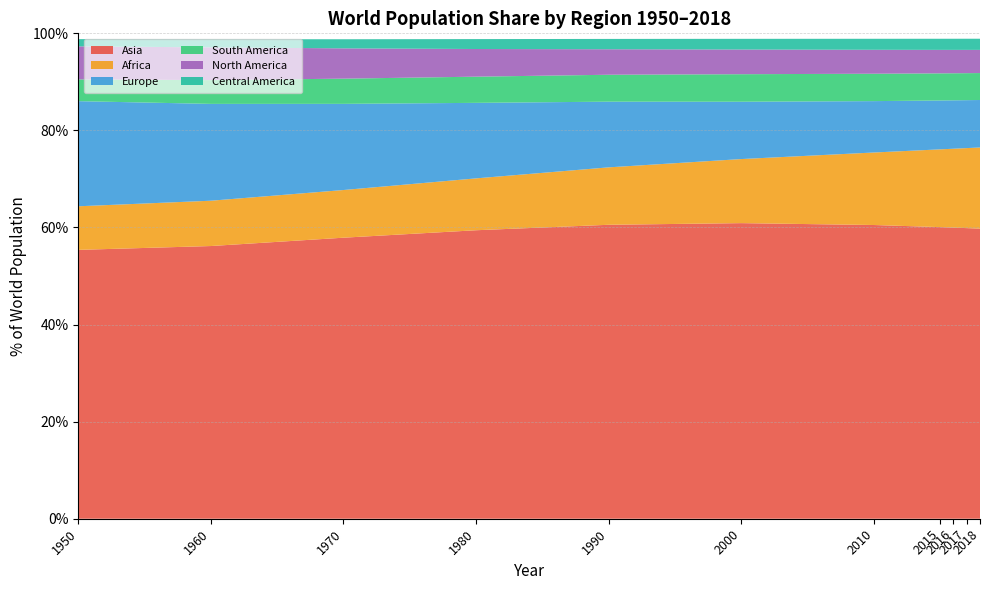

Reading left to right, transcribe all the data shown in this chart.

Asia: 1950=0.6	1960=0.6	1970=0.6	1980=0.6	1990=0.6	2000=0.6	2010=0.6	2015=0.6	2016=0.6	2017=0.6	2018=0.6
Africa: 1950=0.1	1960=0.1	1970=0.1	1980=0.1	1990=0.1	2000=0.1	2010=0.1	2015=0.2	2016=0.2	2017=0.2	2018=0.2
Europe: 1950=0.2	1960=0.2	1970=0.2	1980=0.2	1990=0.1	2000=0.1	2010=0.1	2015=0.1	2016=0.1	2017=0.1	2018=0.1
South America: 1950=0.0	1960=0.0	1970=0.1	1980=0.1	1990=0.1	2000=0.1	2010=0.1	2015=0.1	2016=0.1	2017=0.1	2018=0.1
North America: 1950=0.1	1960=0.1	1970=0.1	1980=0.1	1990=0.1	2000=0.1	2010=0.0	2015=0.0	2016=0.0	2017=0.0	2018=0.0
Central America: 1950=0.0	1960=0.0	1970=0.0	1980=0.0	1990=0.0	2000=0.0	2010=0.0	2015=0.0	2016=0.0	2017=0.0	2018=0.0